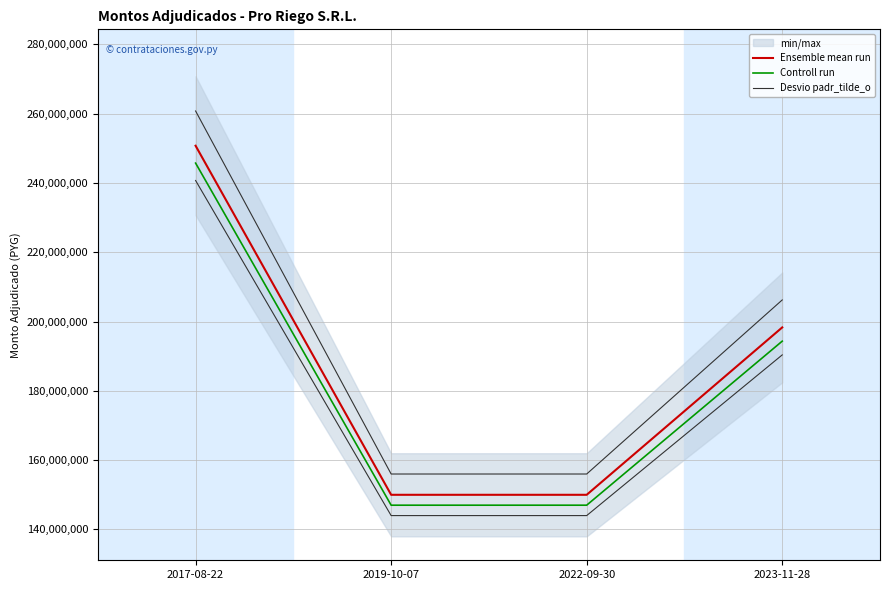

What is the label of the 4th point from the right?

2017-08-22